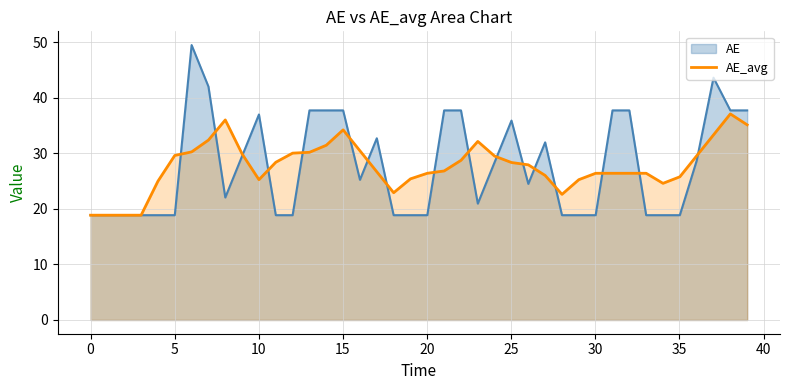

How many values are below 27?

20